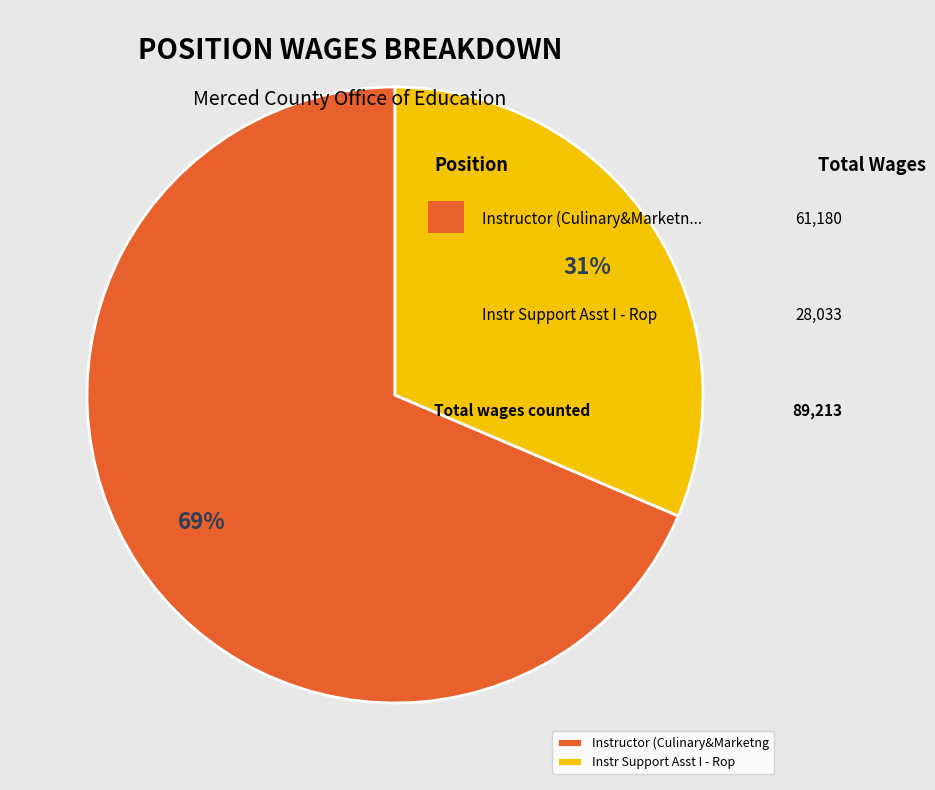

Rank the categories by value from highest to lowest.

Instructor (Culinary&Marketng, Instr Support Asst I - Rop